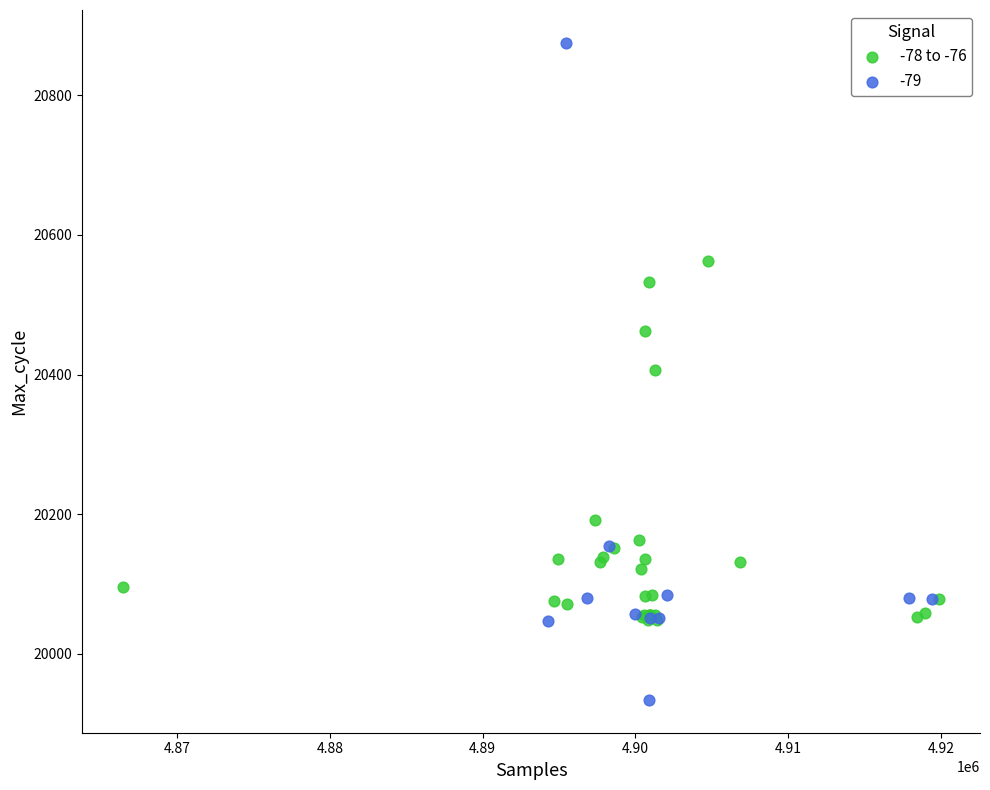

Which series has the widest spread of Y values?

-79